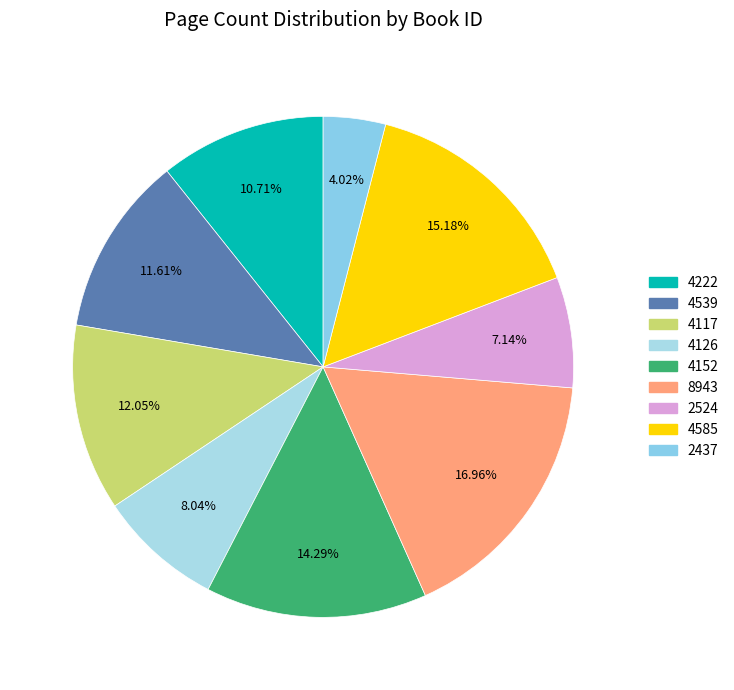

How many slices are in this pie chart?

9